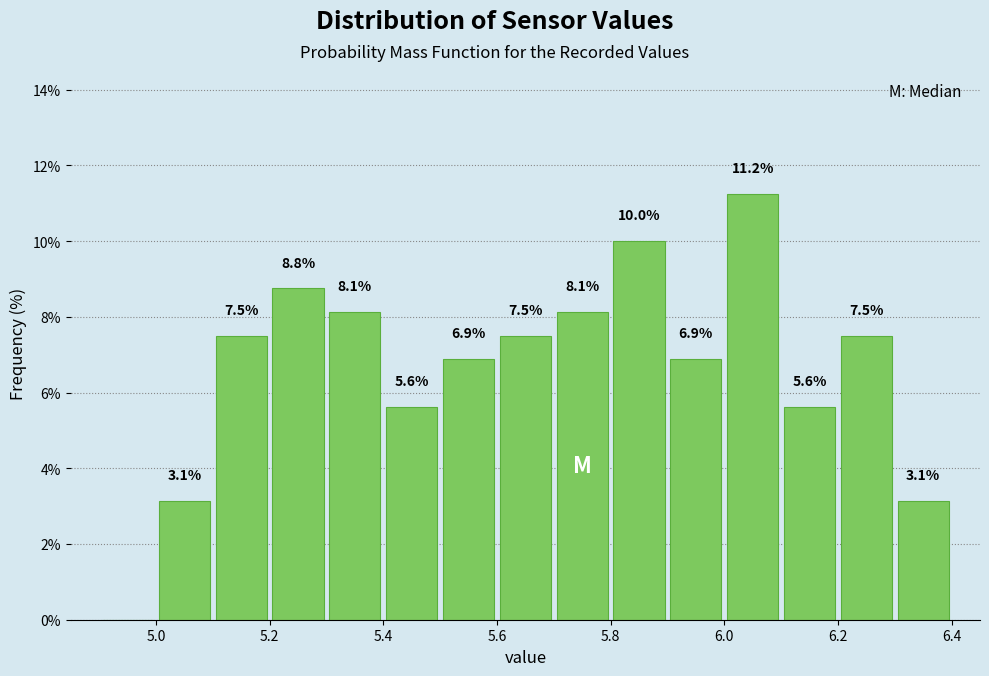

Which range on the x-axis has the tallest bar?

6.0 to 6.1